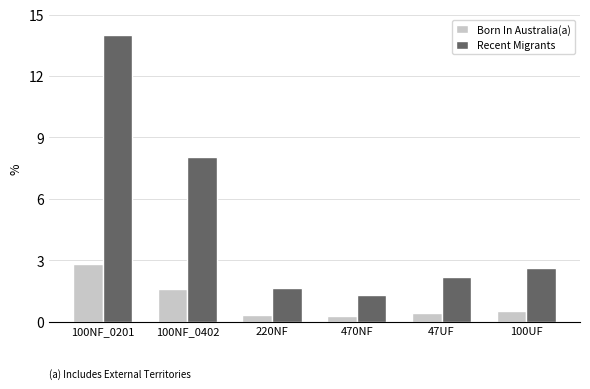

What is the smallest value displayed?

0.3